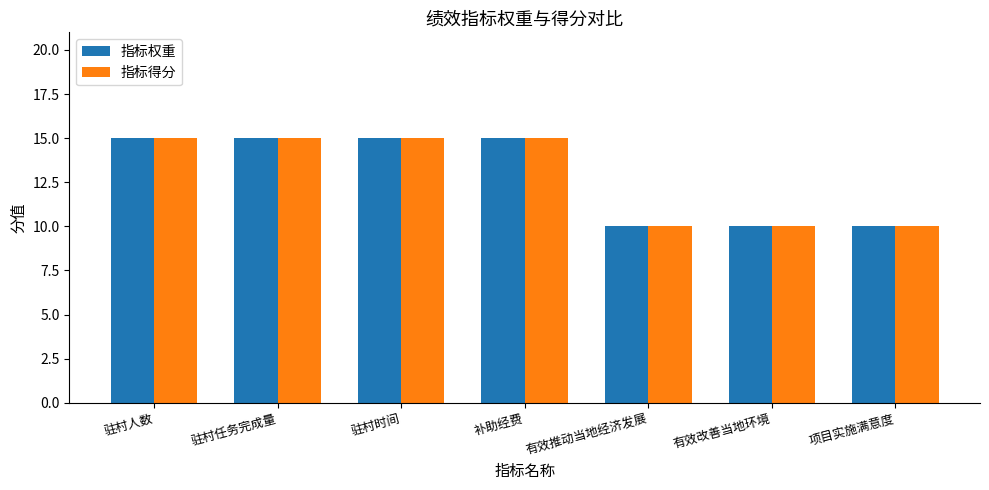

What is the total value across all series at 有效推动当地经济发展?

20